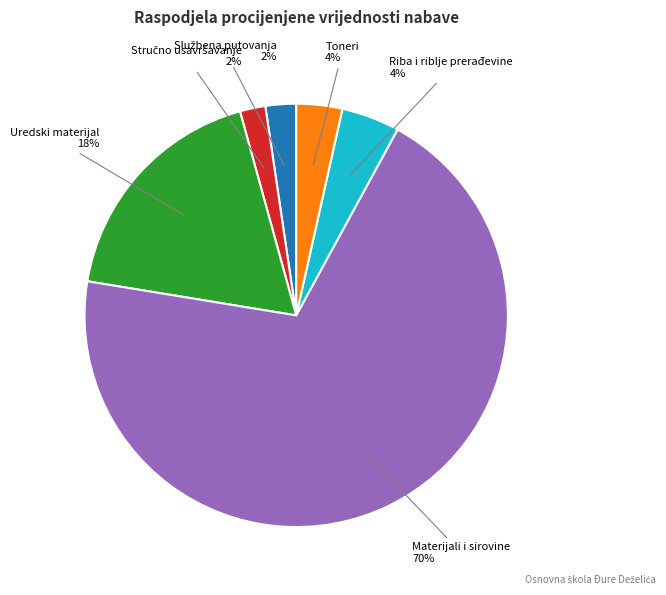

How many segments does this pie chart have?

6